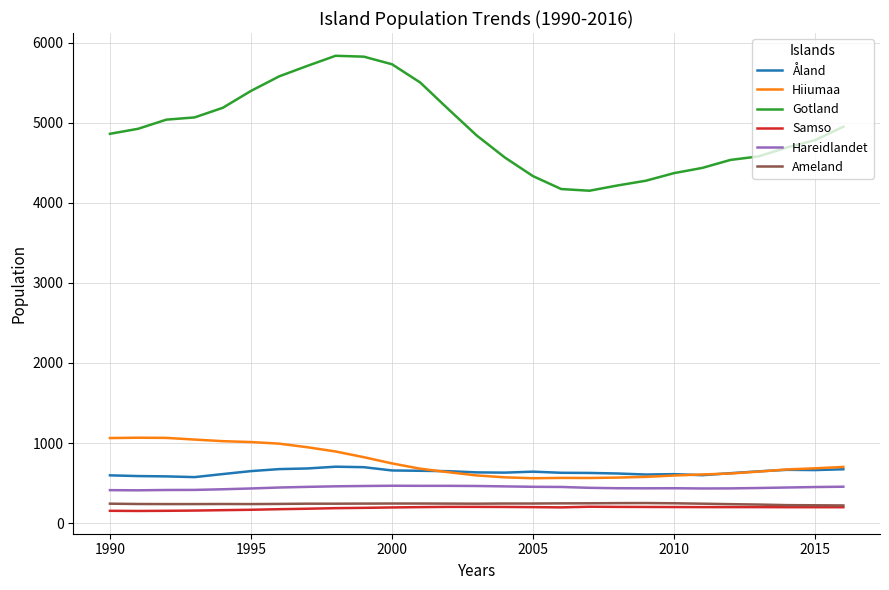

True or false: Gotland and Hareidlandet intersect in this chart.

False